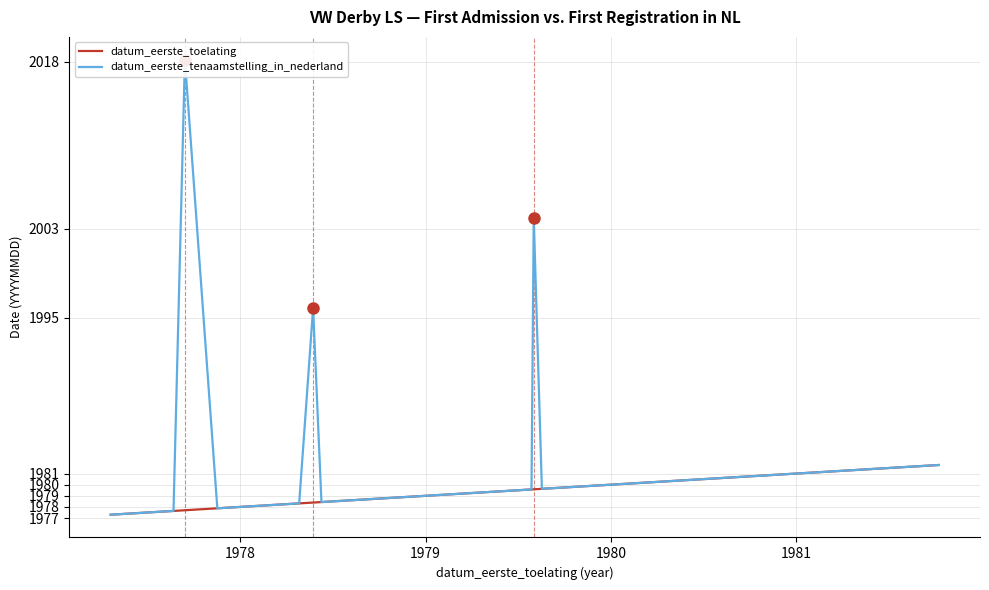

How many distinct data groups are displayed?

2